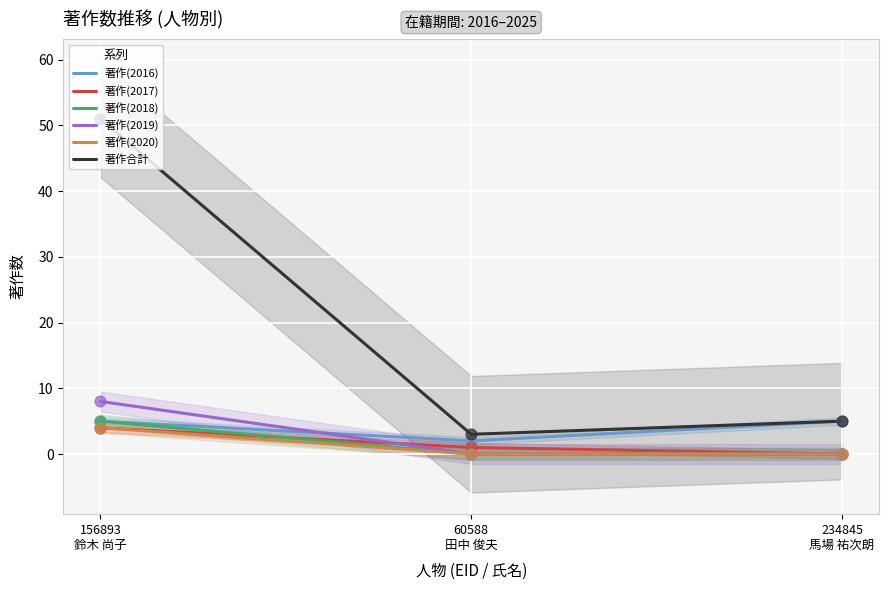

At which category is the sum across all series the highest?

156893
鈴木 尚子